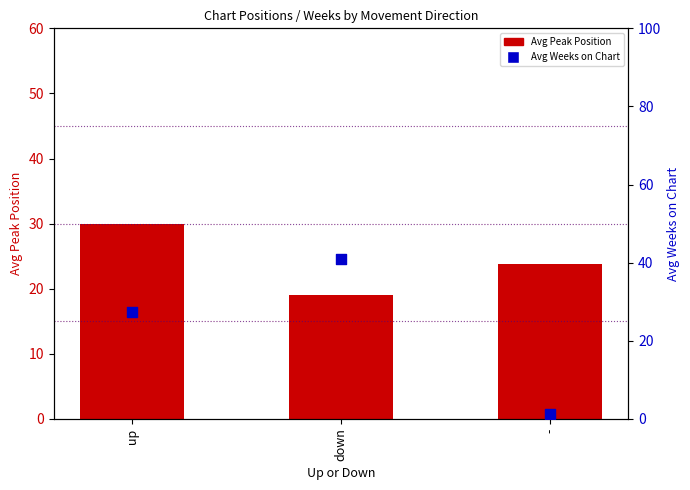

Is the value of Avg Weeks on Chart at up greater than the value of Avg Peak Position at up?

No